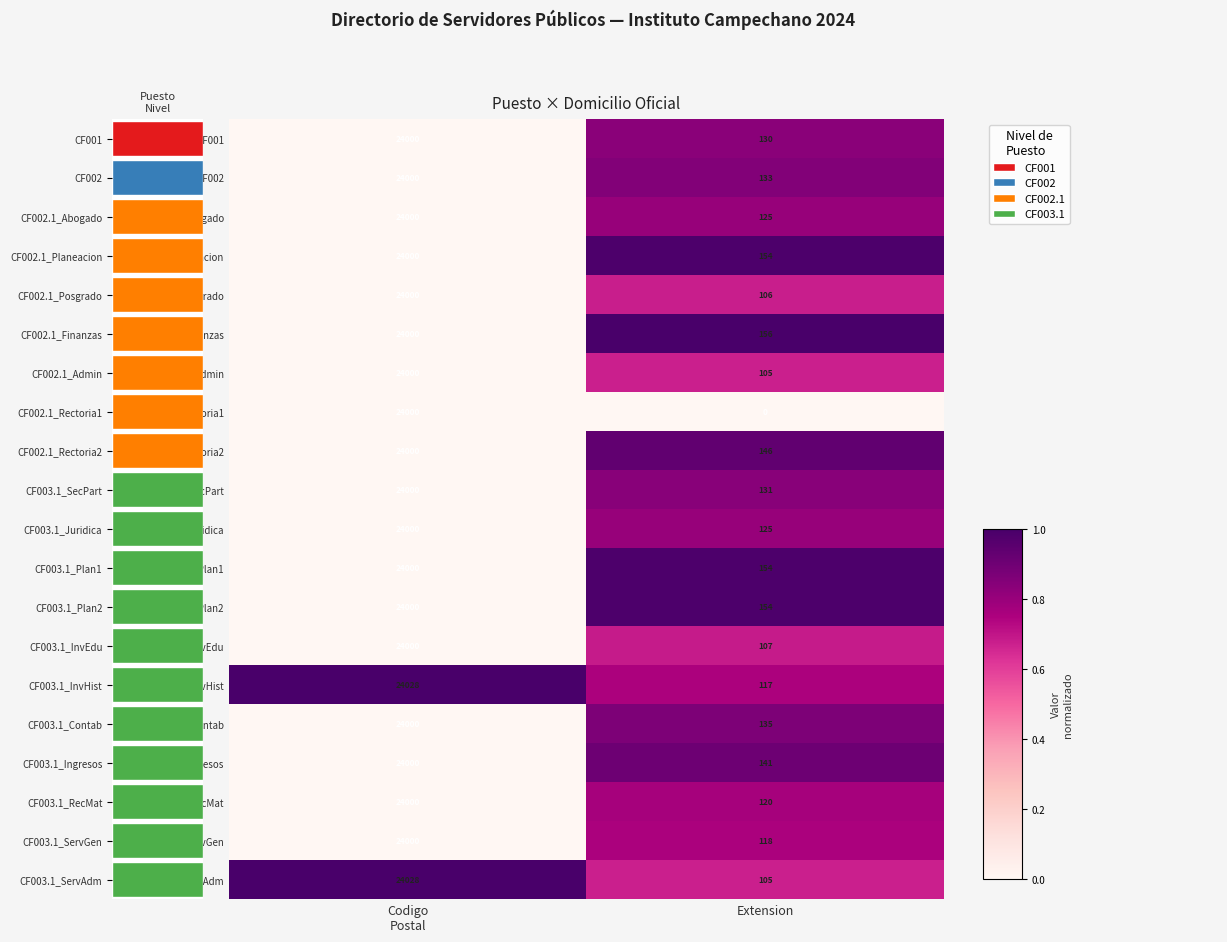

The value of CF002 at Codigo Postal is 0.4. True or false?

False